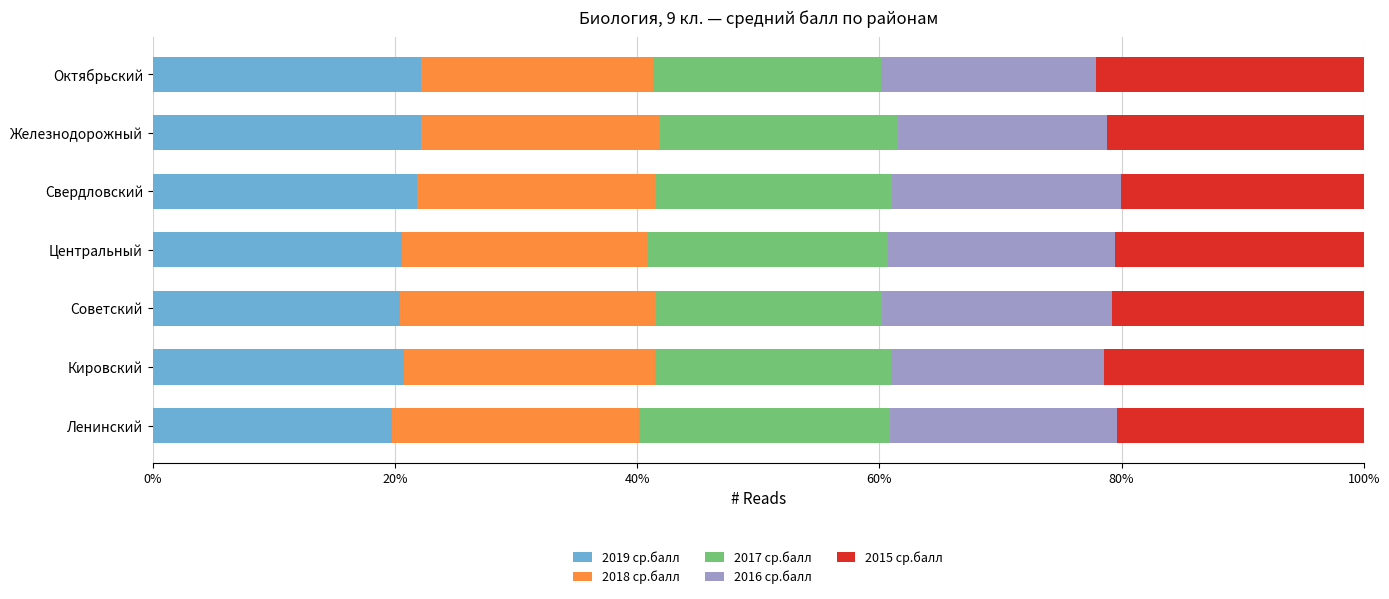

What is the difference between the maximum and second lowest values in the 2019 ср.балл series?

1.8